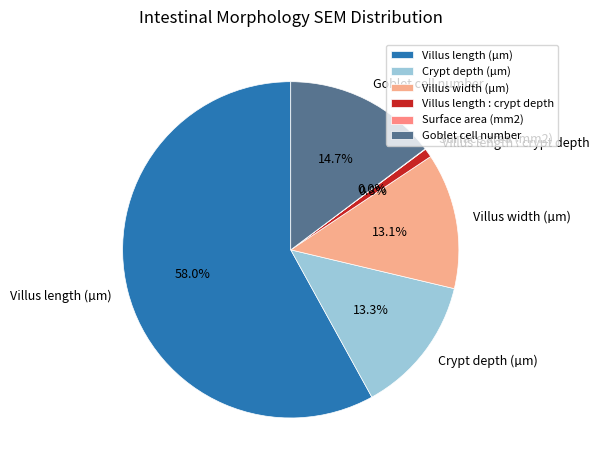

To the nearest percent, what is the difference between the Villus width (µm) and Villus length : crypt depth slice percentages?

12%